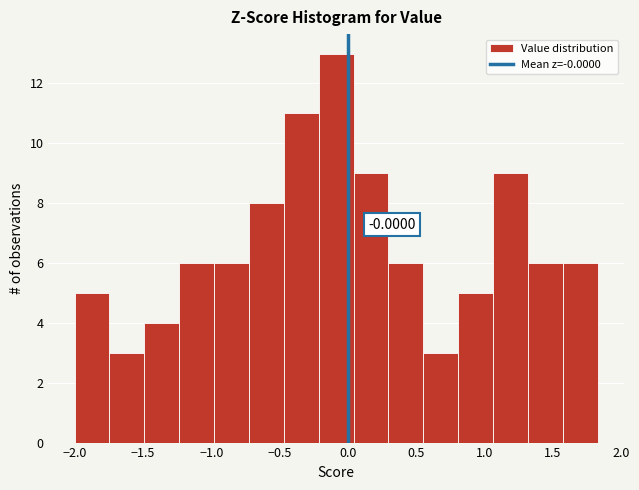

Which range on the x-axis has the tallest bar?

-0.20 to 0.05